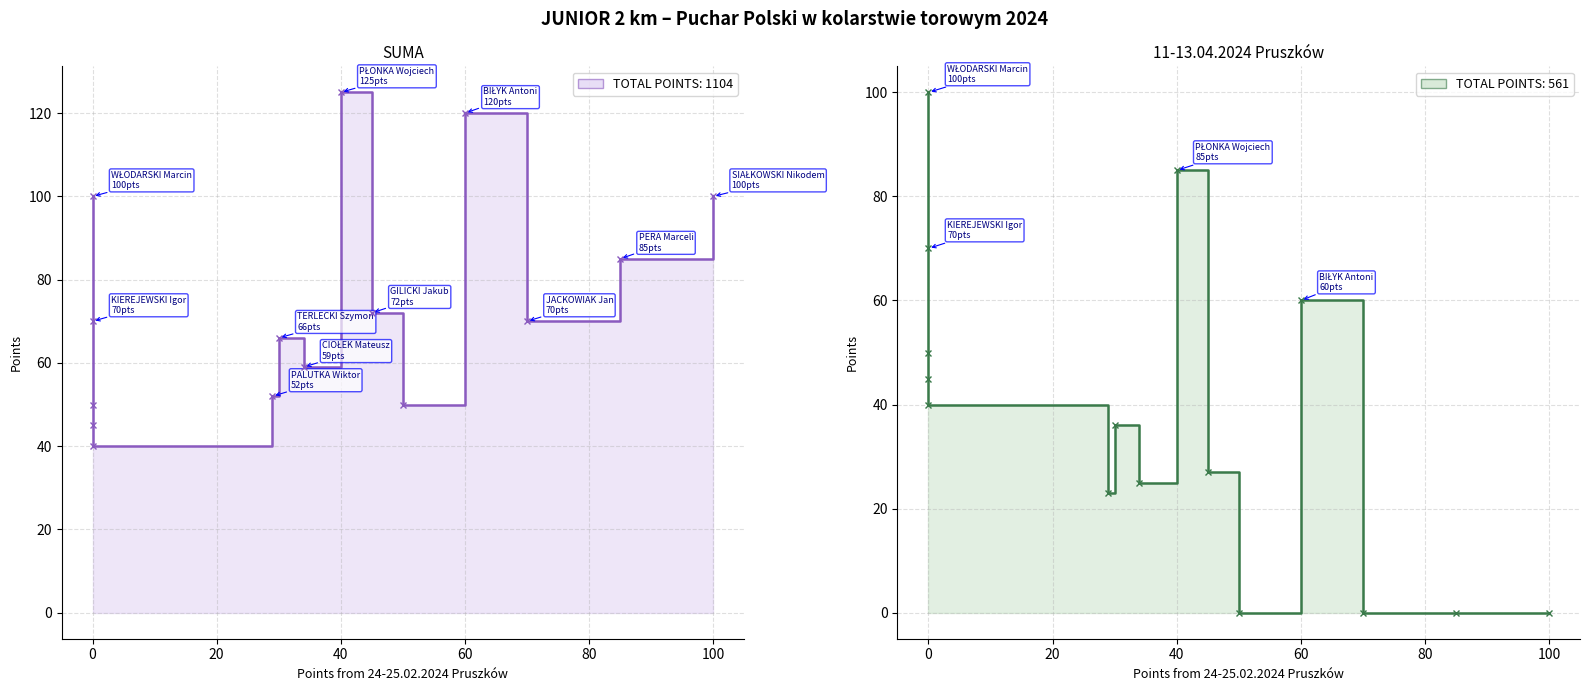

Reading left to right, transcribe all the data shown in this chart.

24-25.02.2024 Pruszków: 40	60	0	100	85	45	0	70	30	34	29	0	50	0	0
11-13.04.2024 Pruszków: 85	60	100	0	0	27	70	0	36	25	23	50	0	45	40
SUMA: 125	120	100	100	85	72	70	70	66	59	52	50	50	45	40